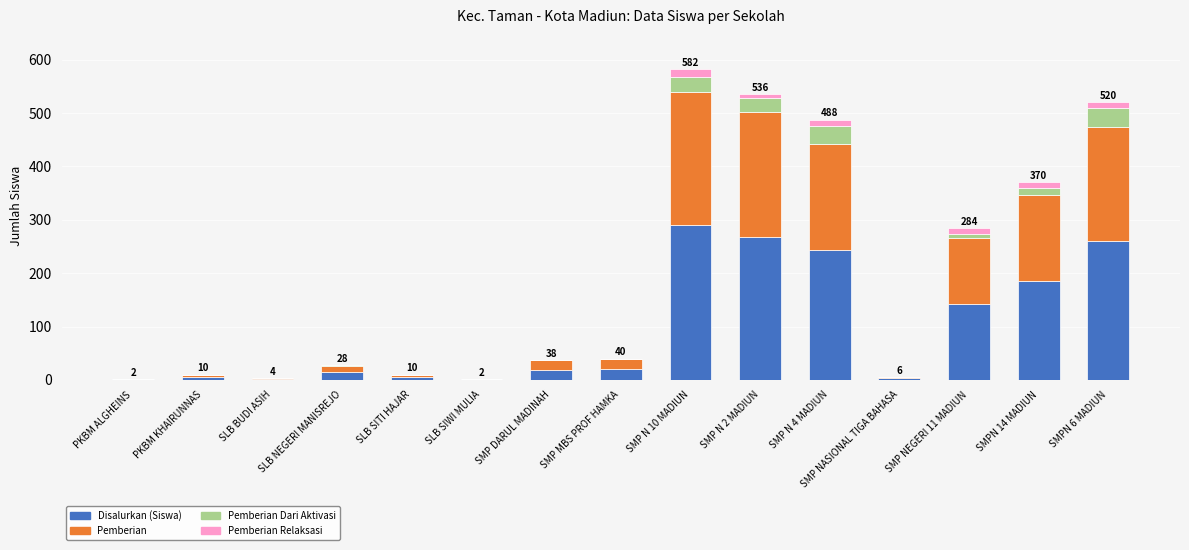

What is the sum of all Disalurkan (Siswa) values?

1460